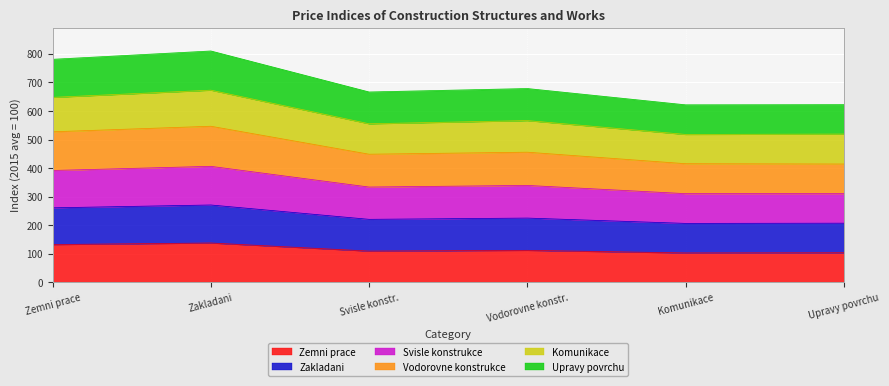

True or false: Zakladani and Komunikace intersect in this chart.

False